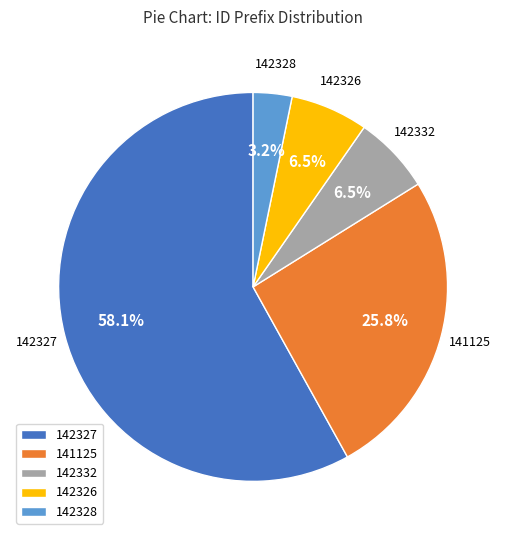

Which has a higher value, 142332 or 142328?

142332